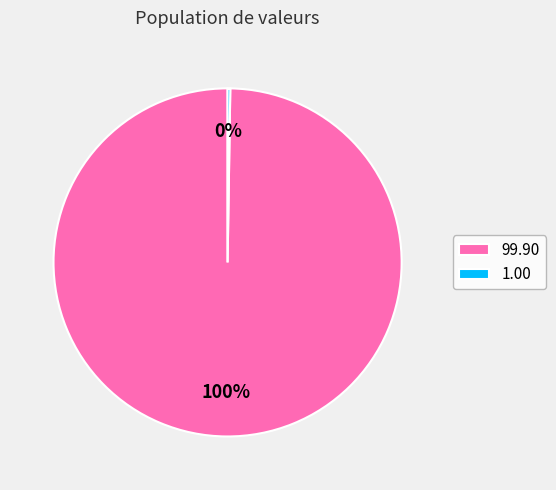

To the nearest percent, what is the average slice percentage?

50%